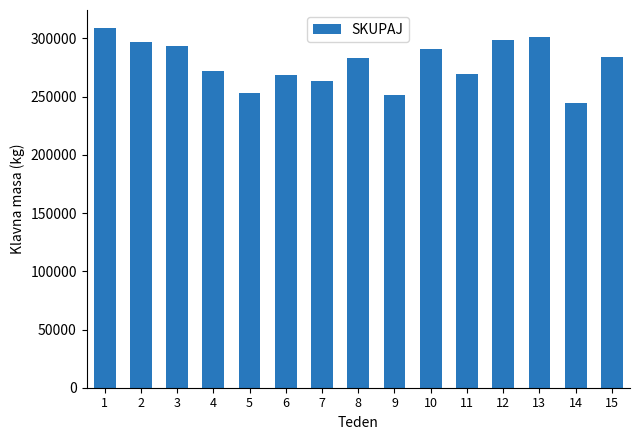

What is the average value?

278708